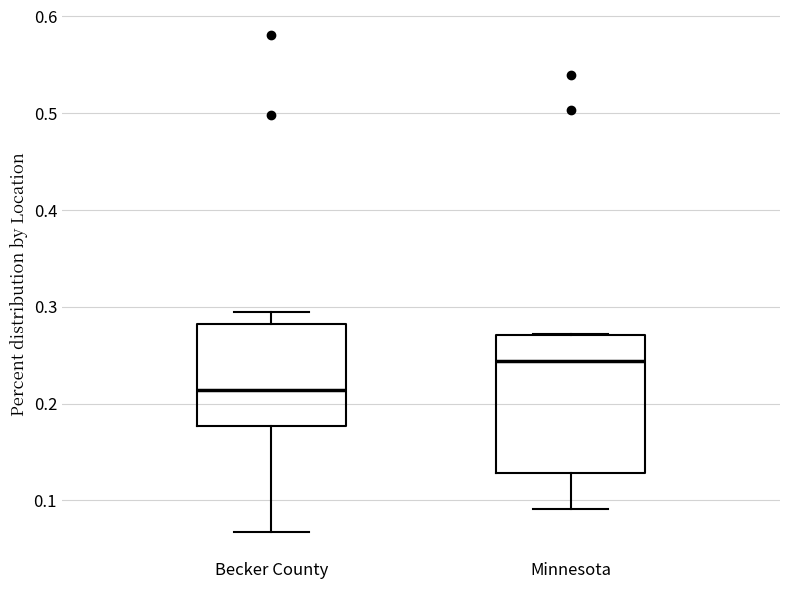

Reading left to right, transcribe this box plot: for each box, give where its median line is, the range the box spans, and where its two whiskers end, as read against the y-axis. The values are not printed on the chart, so give them approximately, as read against the axis.

Becker County: median 0.21, box 0.18 to 0.28, whiskers 0.07 to 0.29
Minnesota: median 0.24, box 0.13 to 0.27, whiskers 0.09 to 0.27